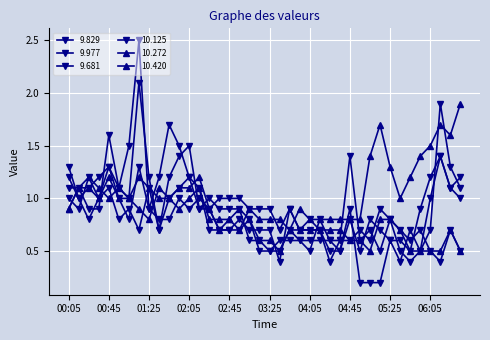

What is the lowest value of the 9.977 series?

0.4